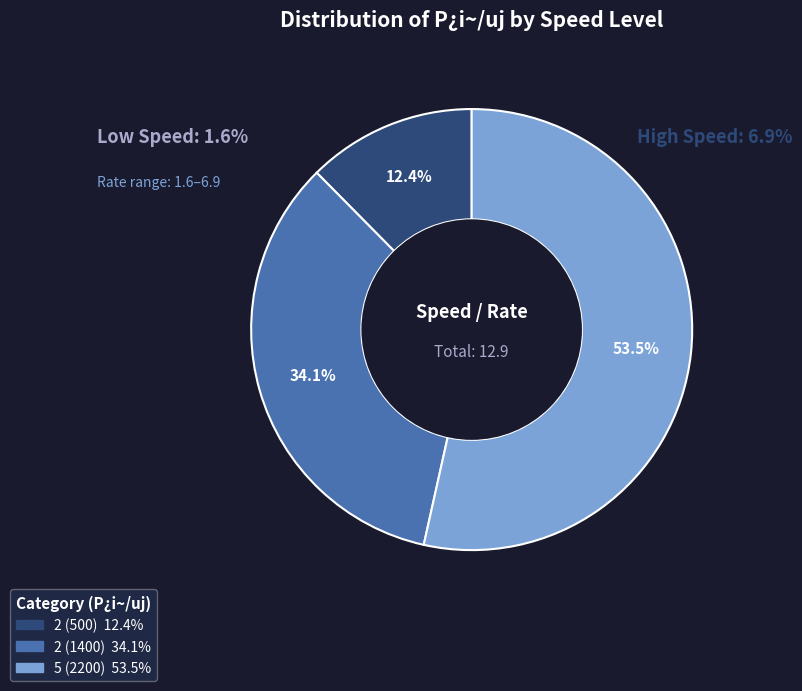

To the nearest percent, what is the average slice percentage?

33%